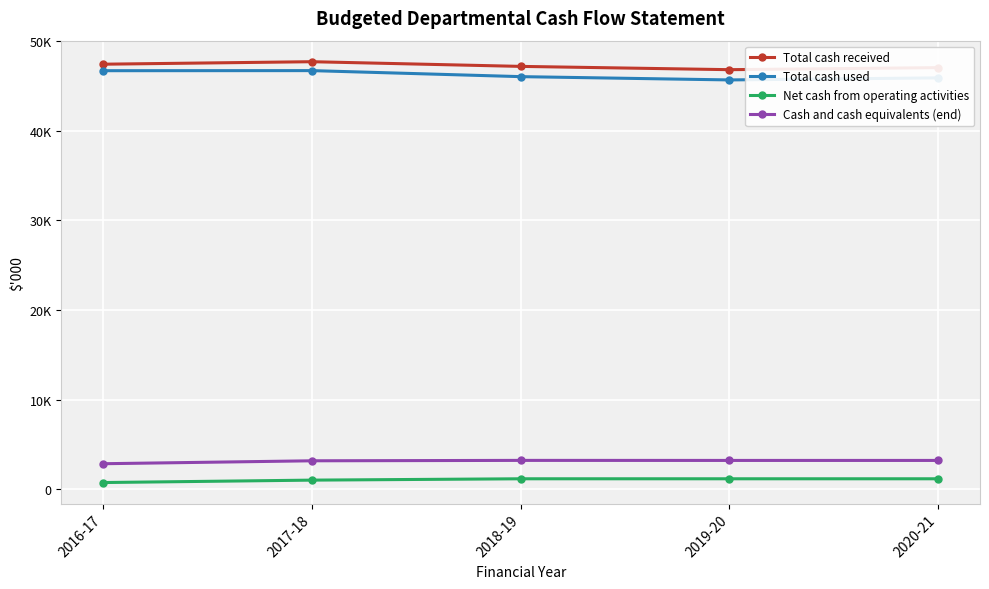

Does the chart have visible grid lines?

Yes